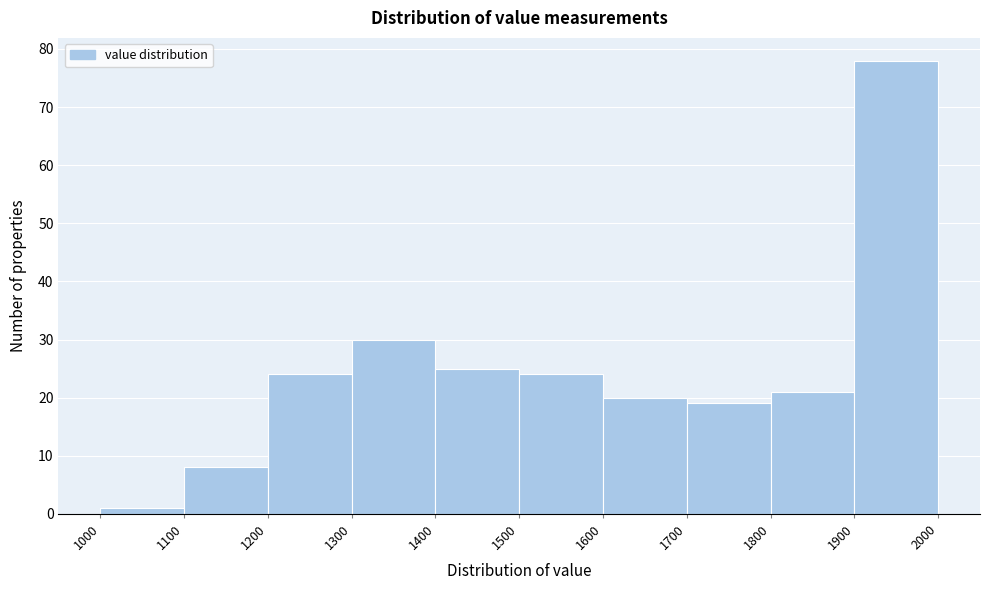

Over which range of the x-axis is the bar tallest?

1900 to 2000